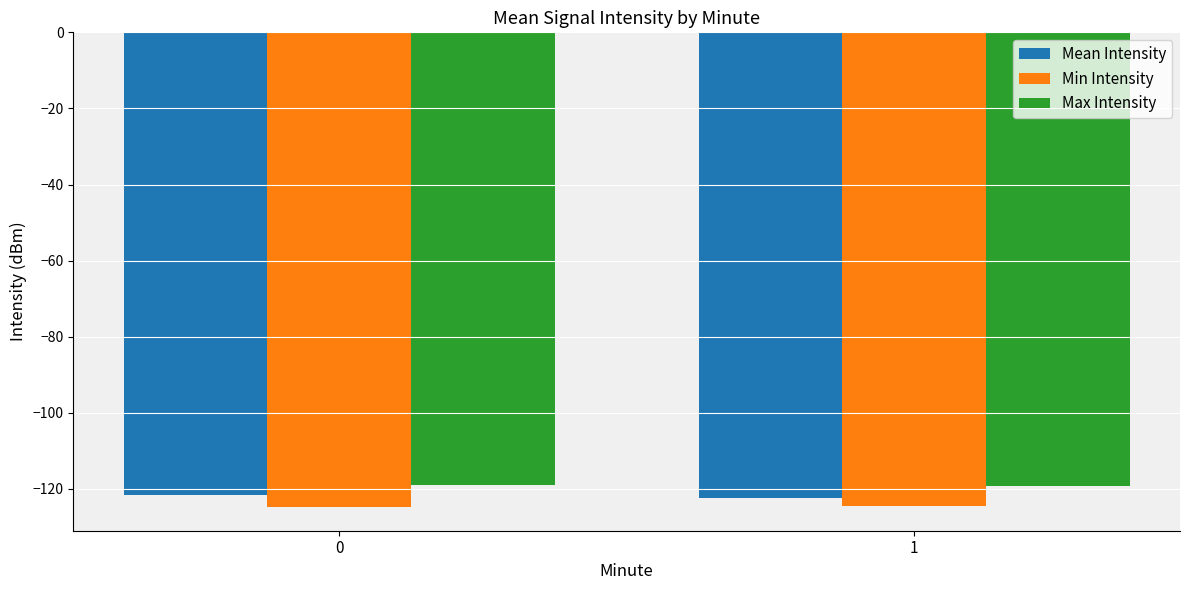

What is the highest value of the Max Intensity series?

-119.0